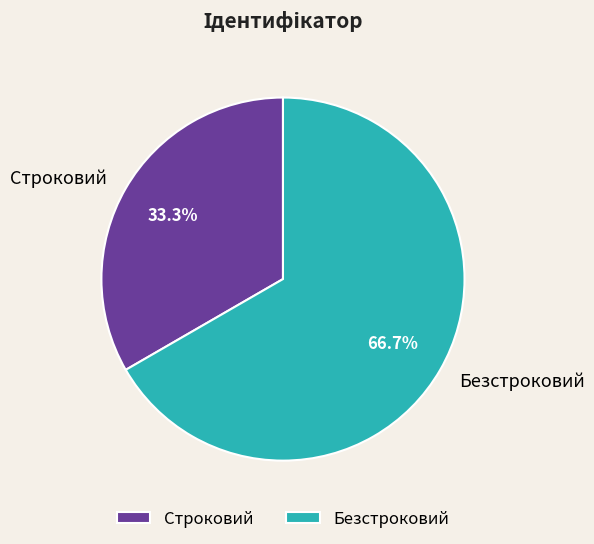

Which category has the smallest portion of the pie?

Строковий